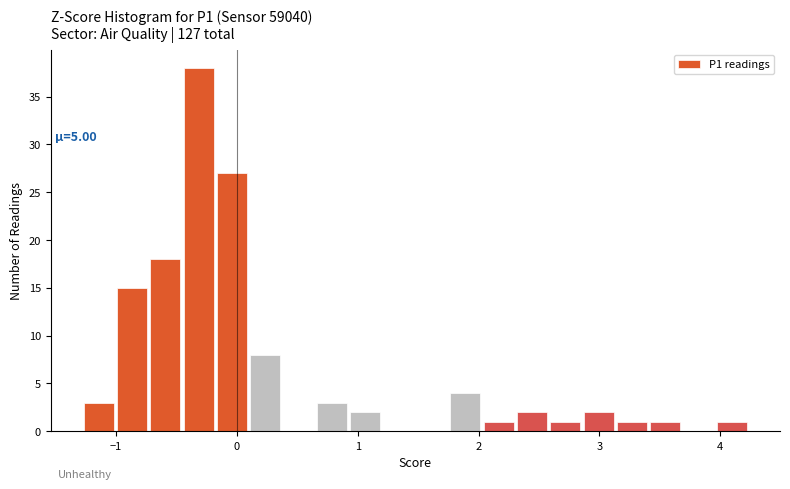

Around what value on the x-axis is the tallest bar? Give the approximate position of its centre, as read against the axis.

-0.3